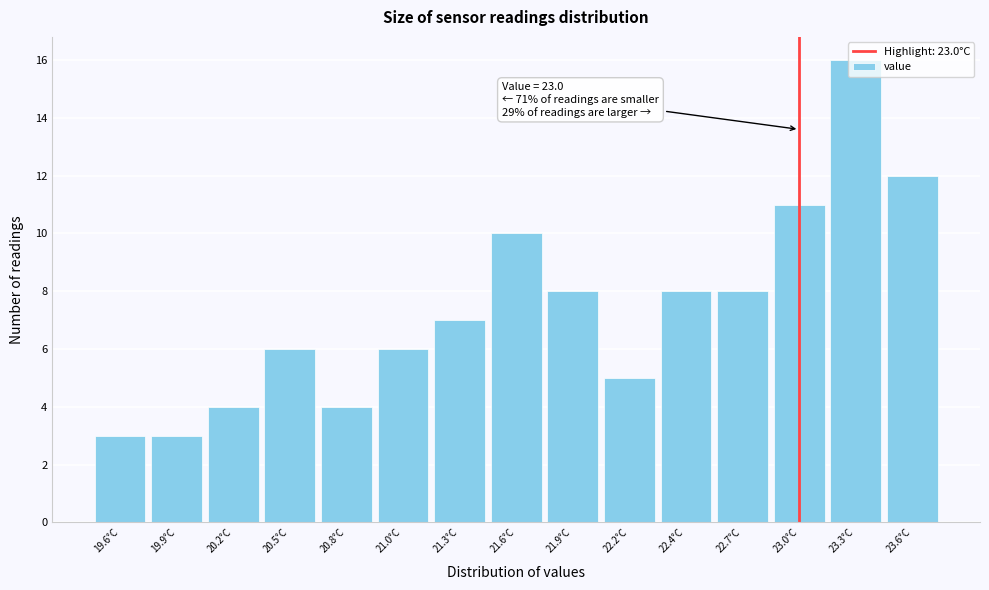

Over which range of the x-axis is the bar tallest?

23.14 to 23.42